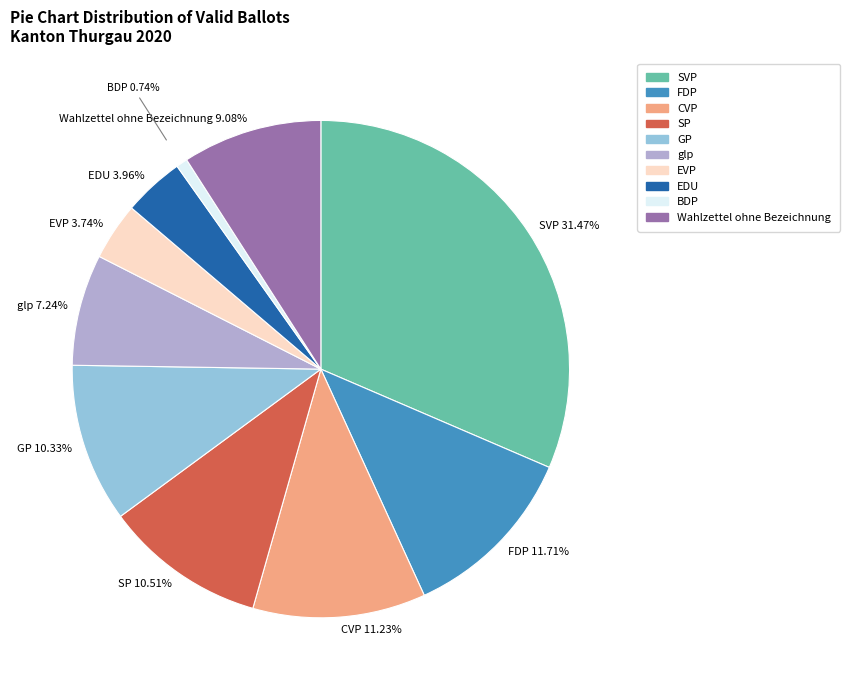

Is there any slice that represents more than half of the pie?

No